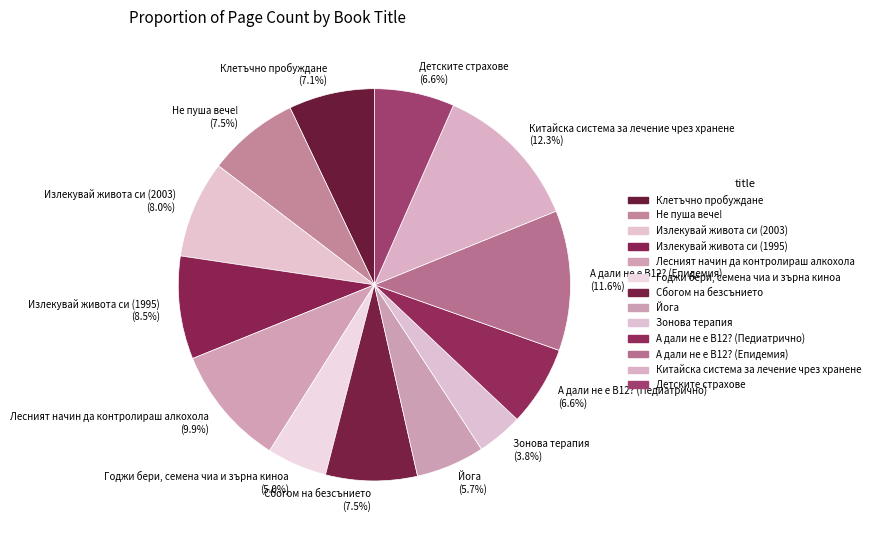

Count the number of slices in the pie.

13